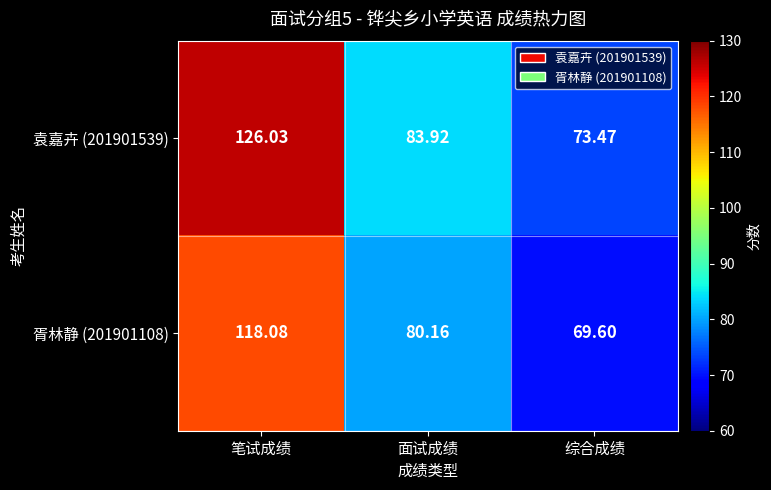

Between 面试成绩 and 综合成绩, which series saw the biggest shift?

胥林静 (201901108)